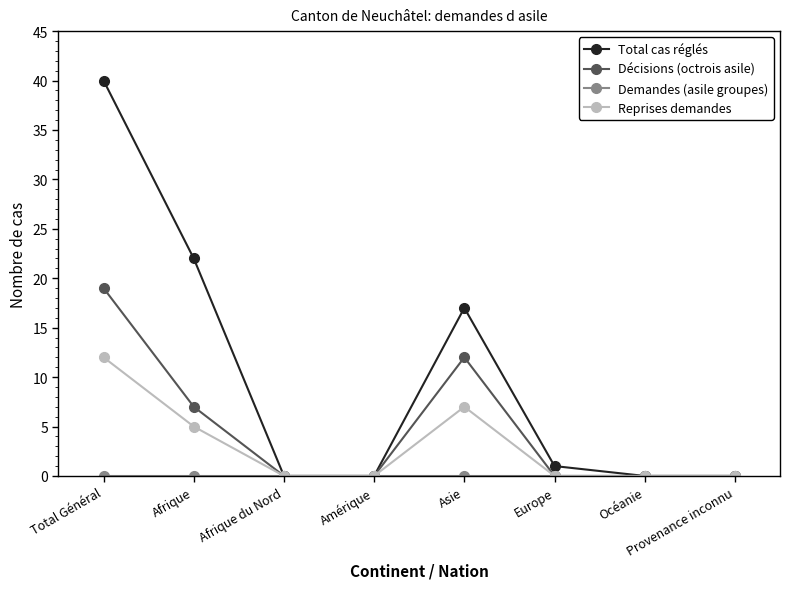

In Total cas réglés, how many points are higher than both neighbors (excluding endpoints)?

1